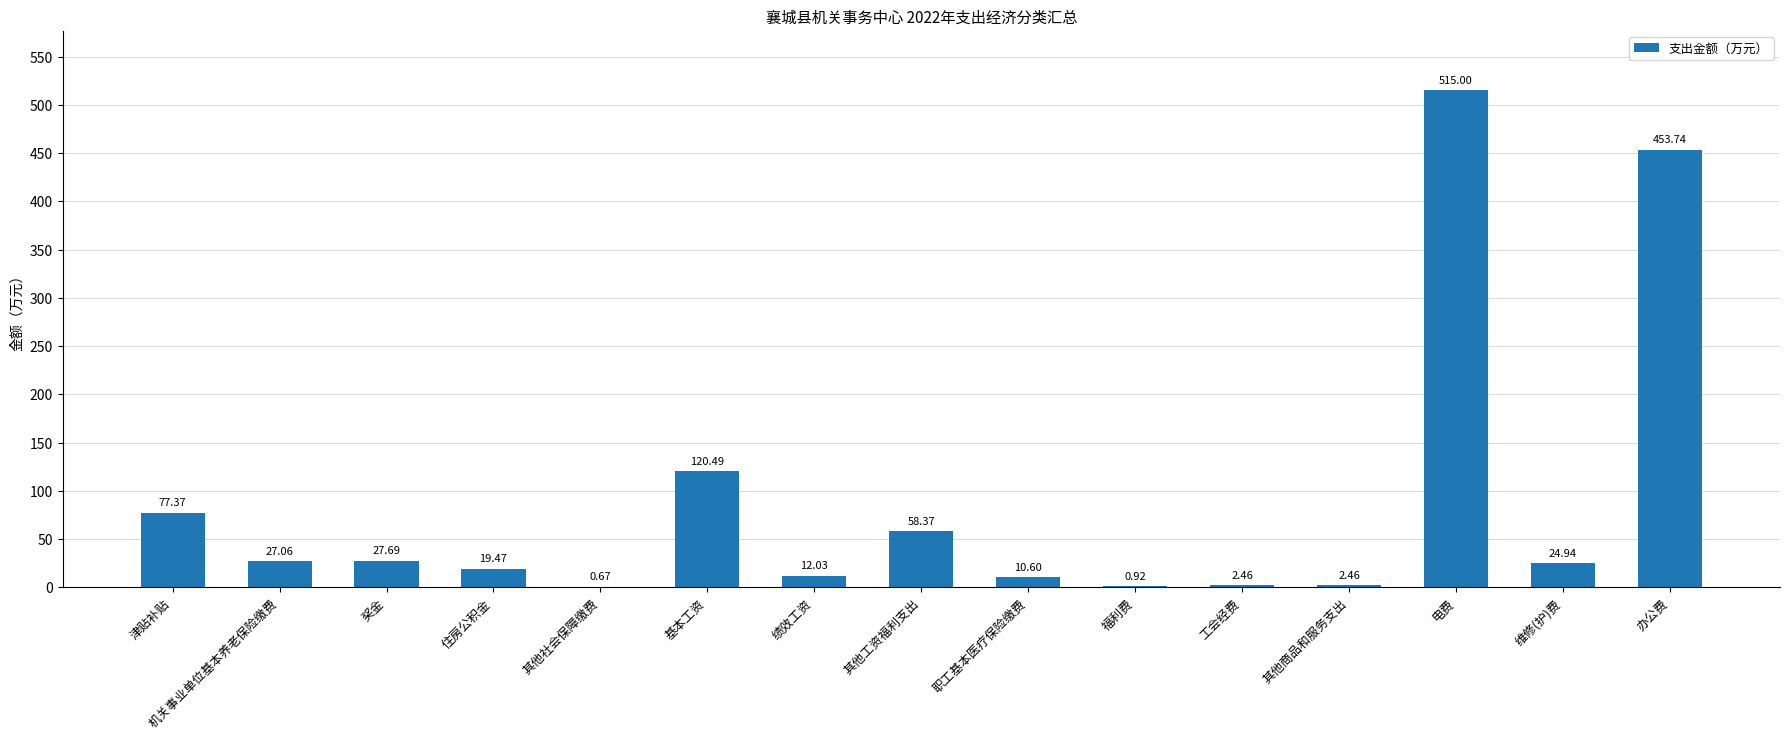

The value at 办公费 is 127.6. True or false?

False